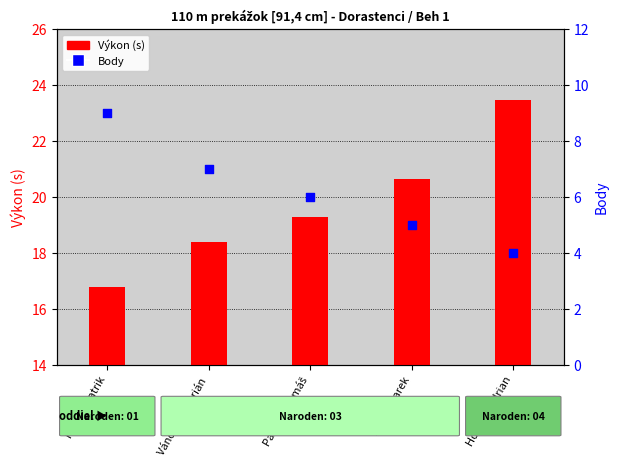

At how many categories does at least one series exceed 22?

1